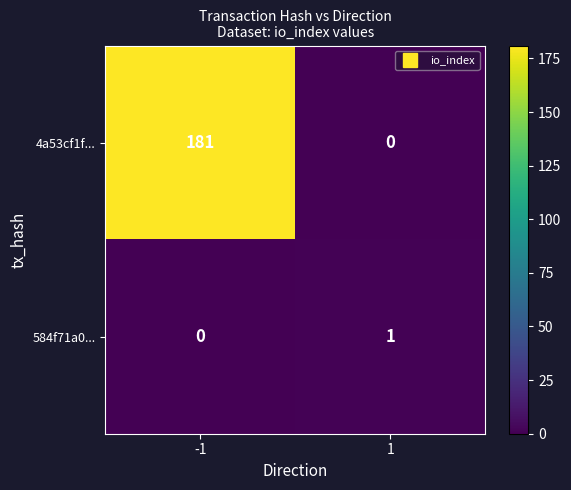

Reading left to right, extract all data points from this chart.

4a53cf1f...: 181	0
584f71a0...: 0	1